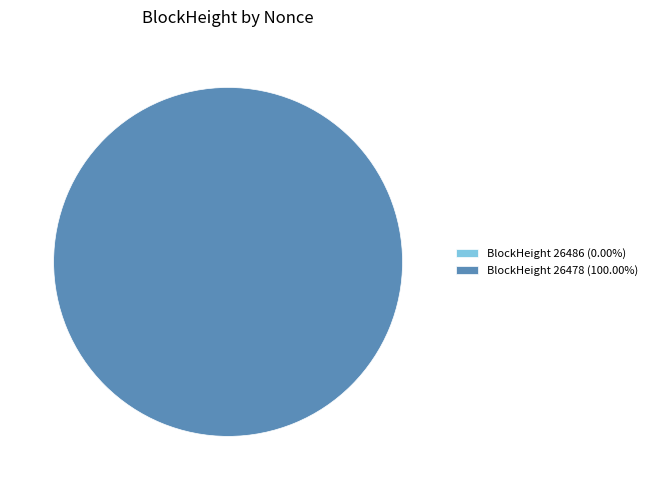

Is it true that 26478 is 100% of the pie?

True